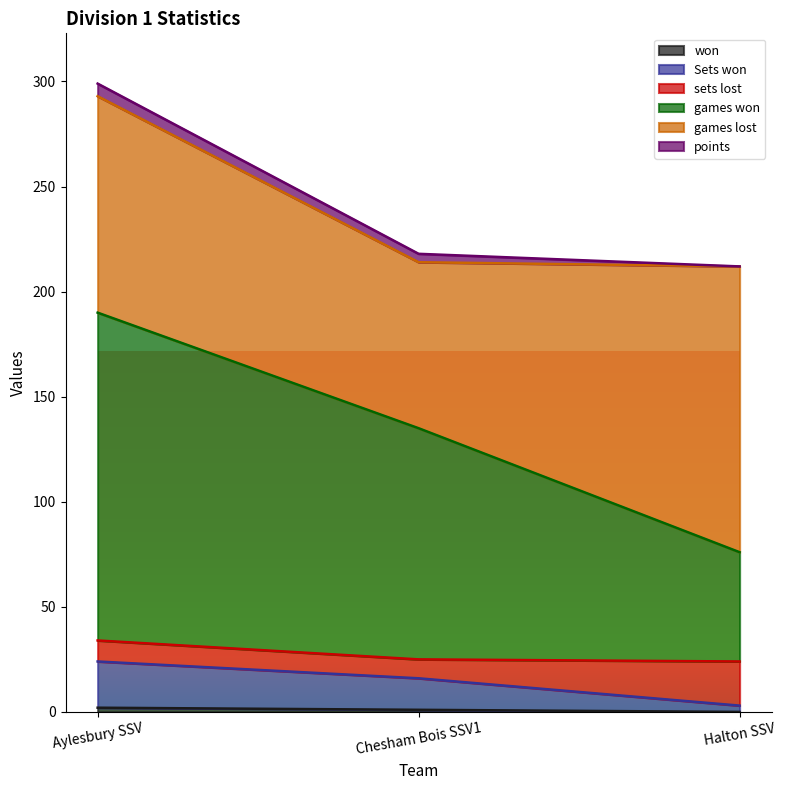

How many values in the games won series exceed 135?

1